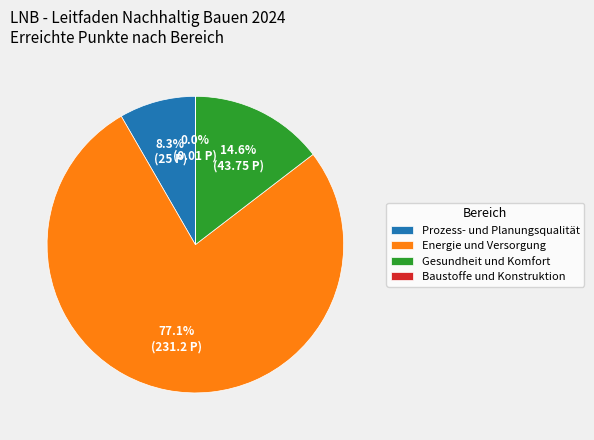

Is it true that Gesundheit und Komfort is 15% of the pie?

True